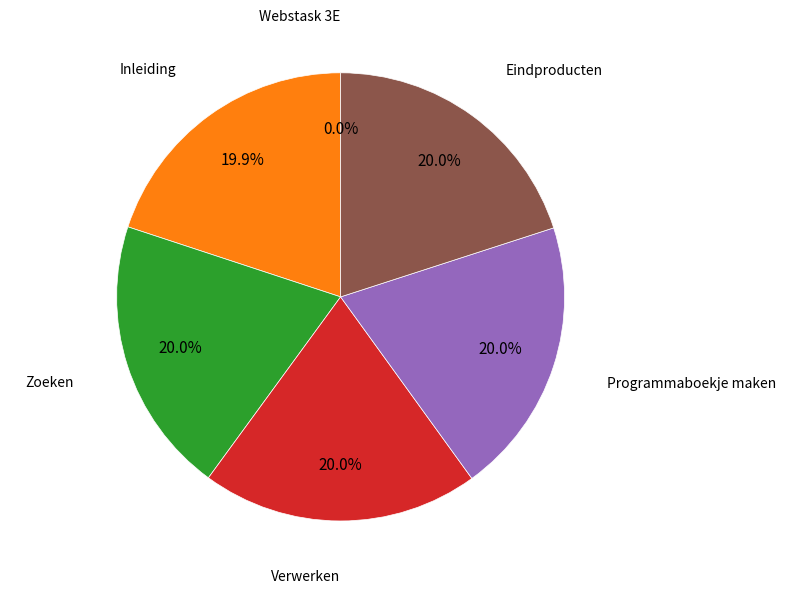

What percentage is NOT represented by Eindproducten?

80.0%